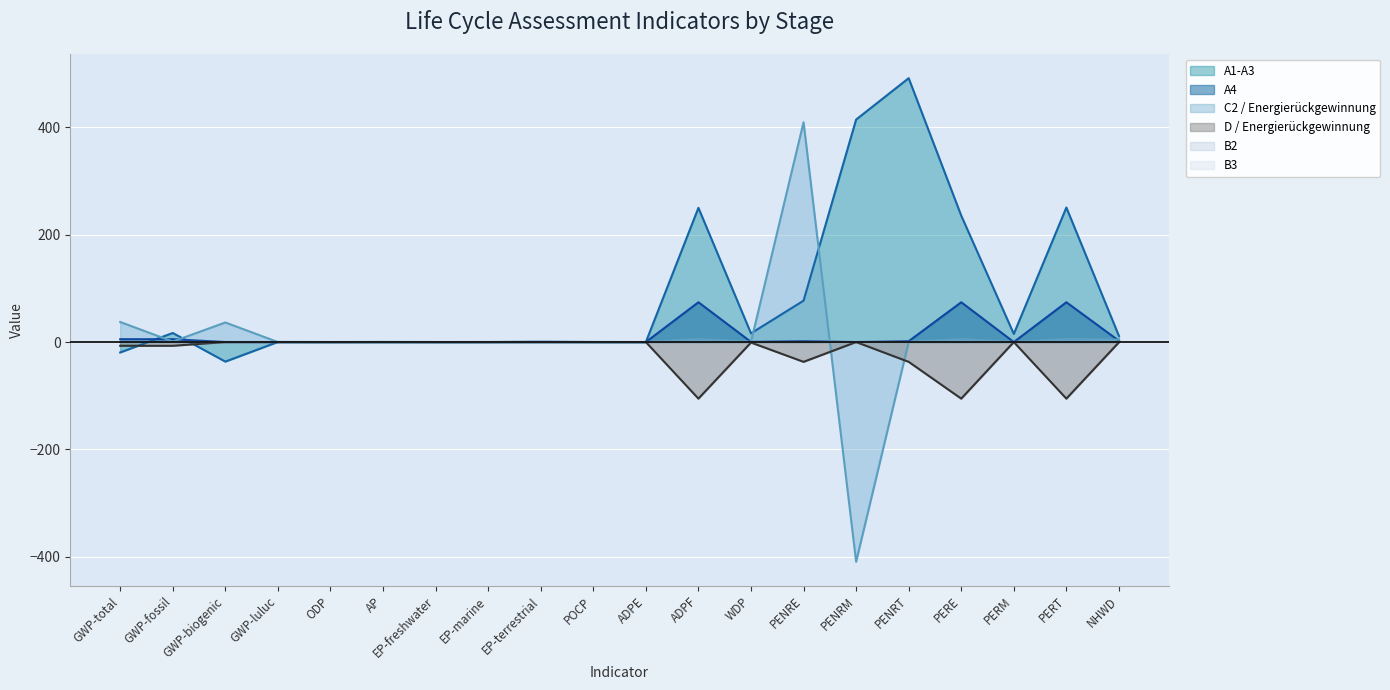

The C2 / Energierückgewinnung series shows 0.0 at EP-marine. True or false?

False